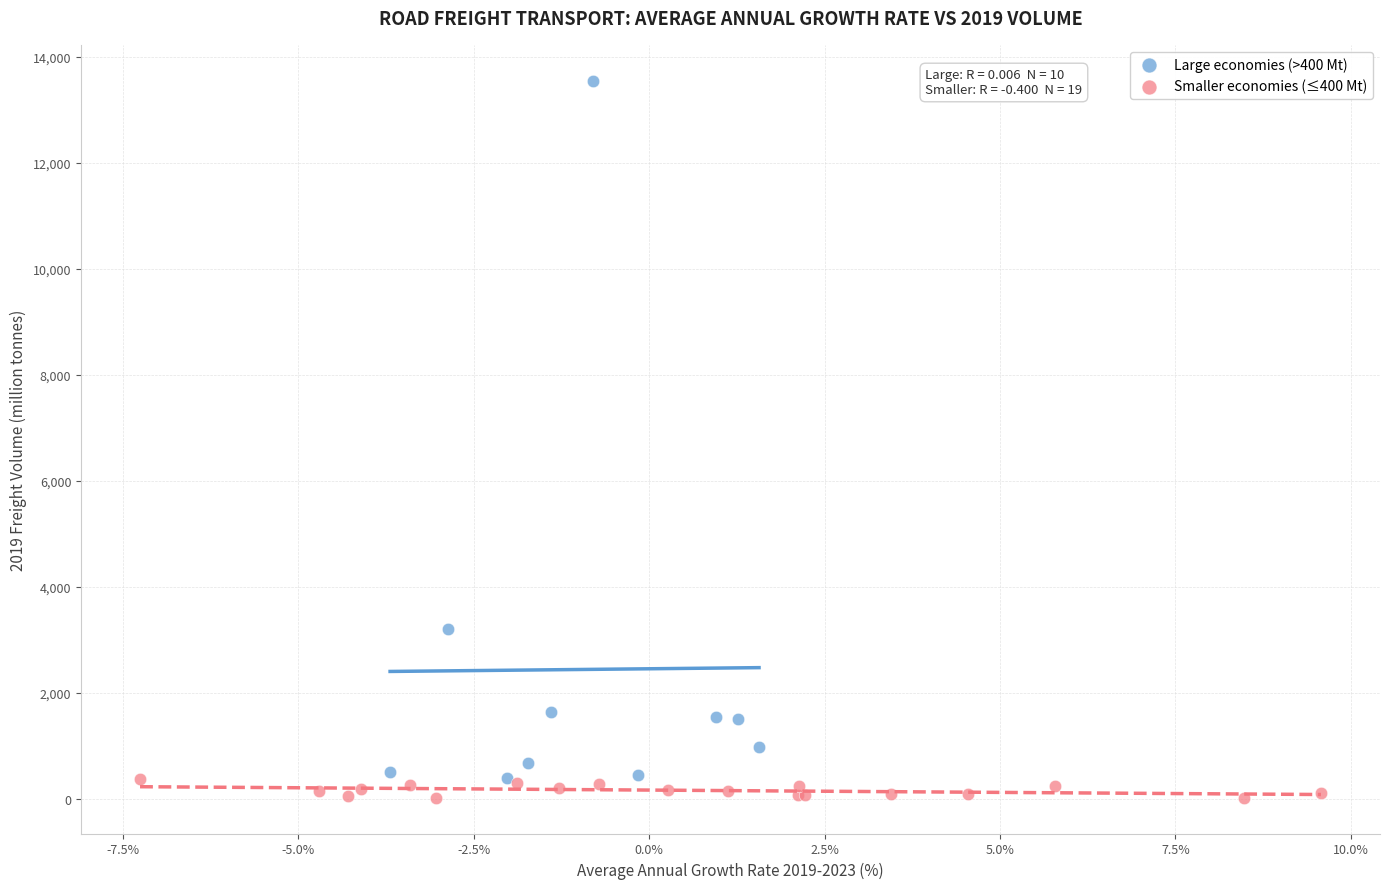

What are all the series names shown in the legend?

Large economies (>400 Mt), Smaller economies (≤400 Mt)